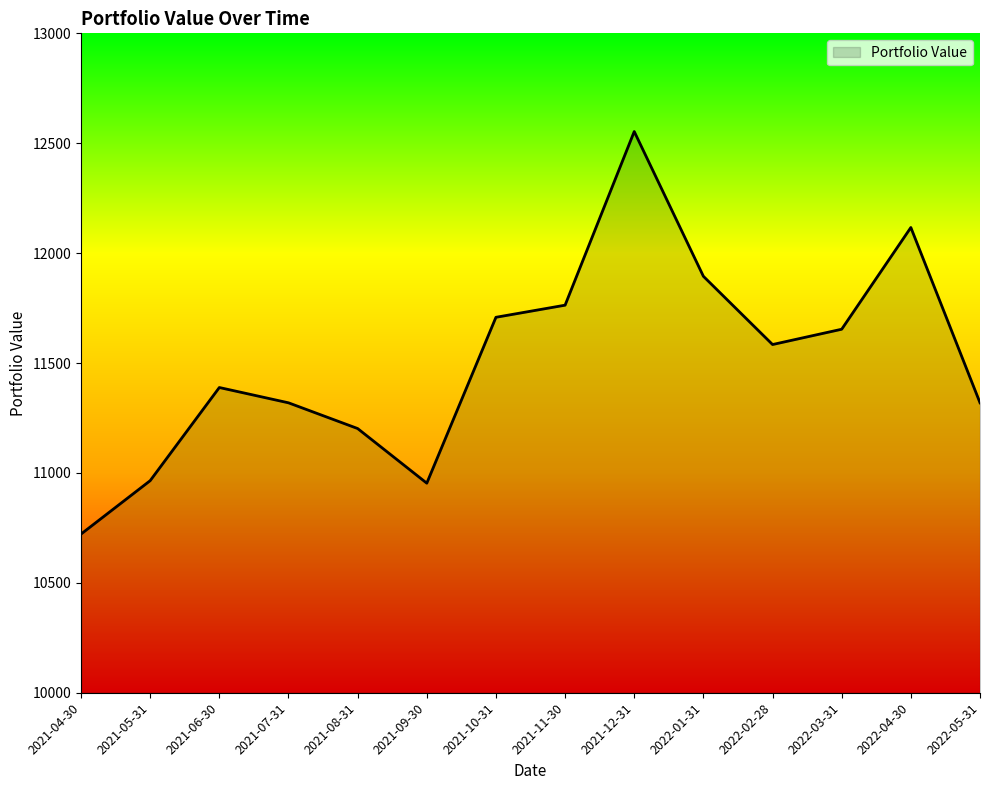

What position from the right is 2021-12-31?

6